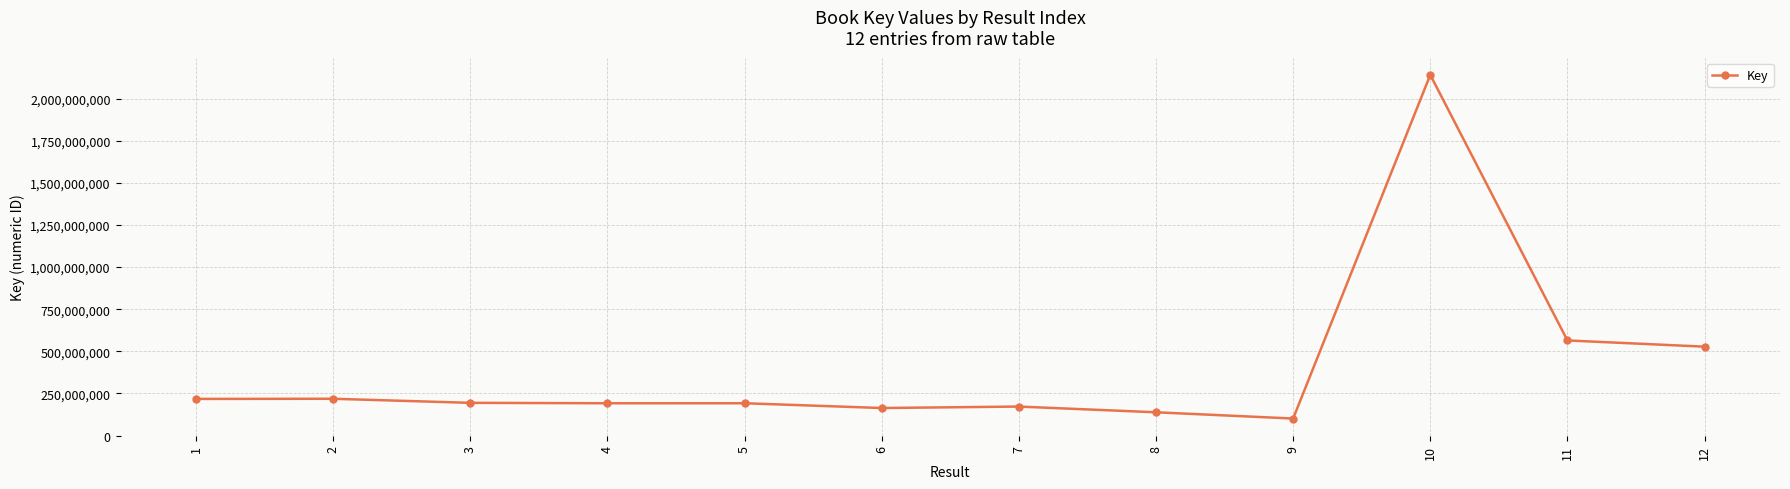

Read the value at 10, to the nearest 10.

2140646320